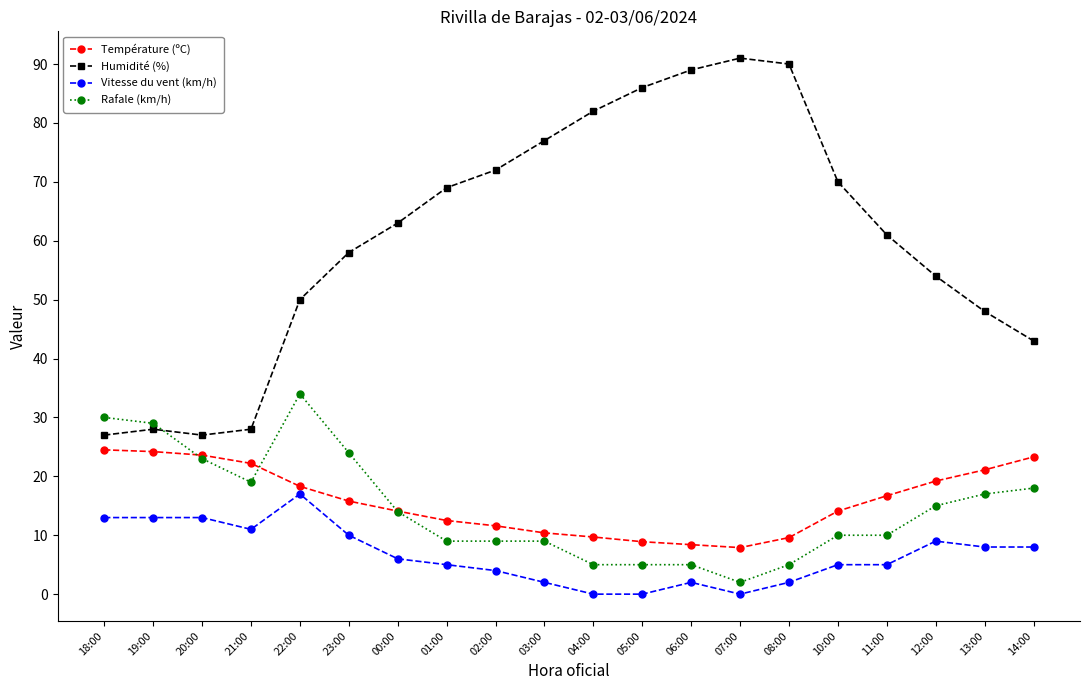

Which series has the largest total across all categories?

Humidité (%)